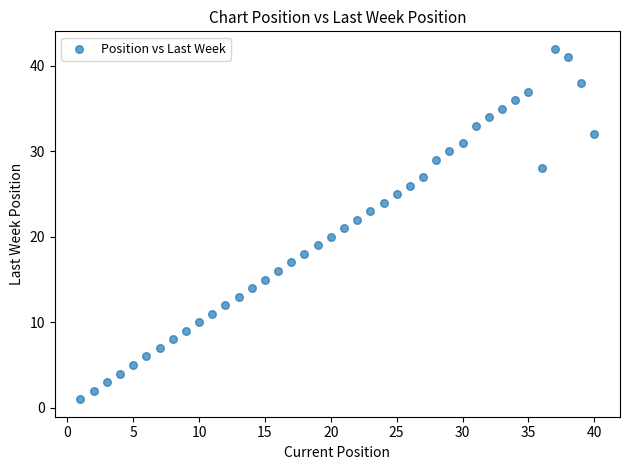

What is the range of Y values (max minus min)?

41